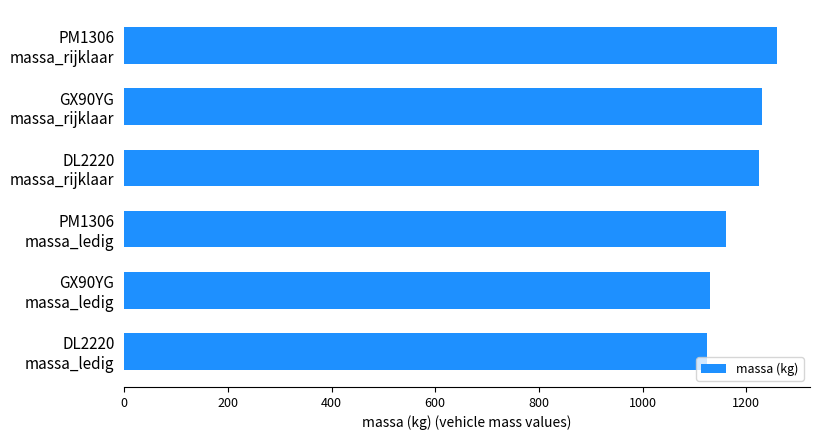

What is the minimum value shown in the chart?

1125